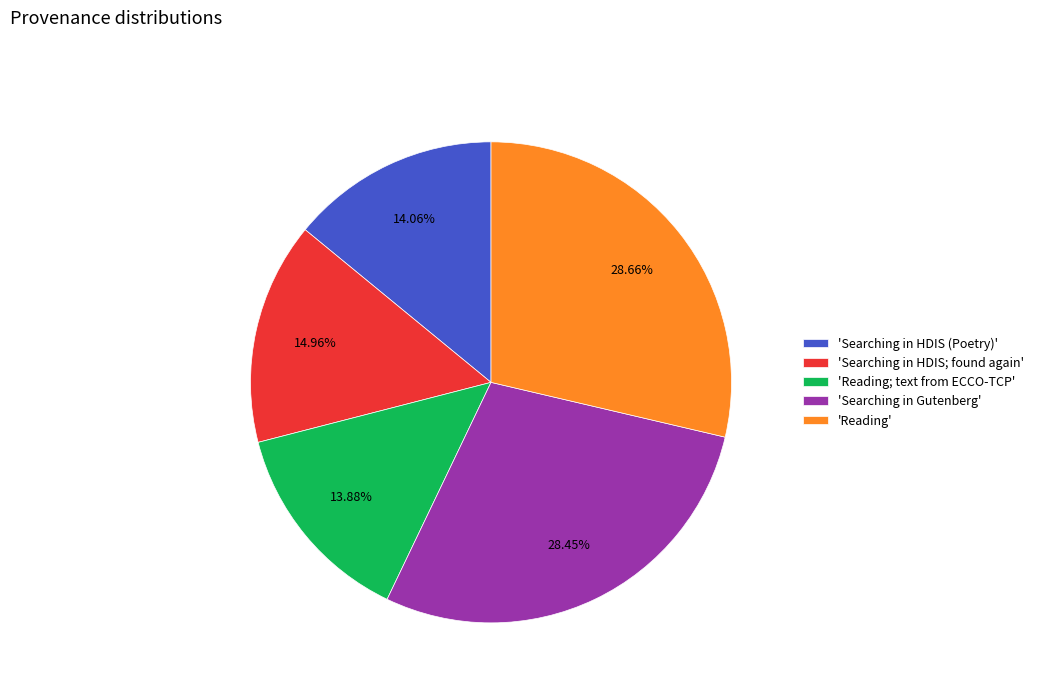

How many slices are in this pie chart?

5